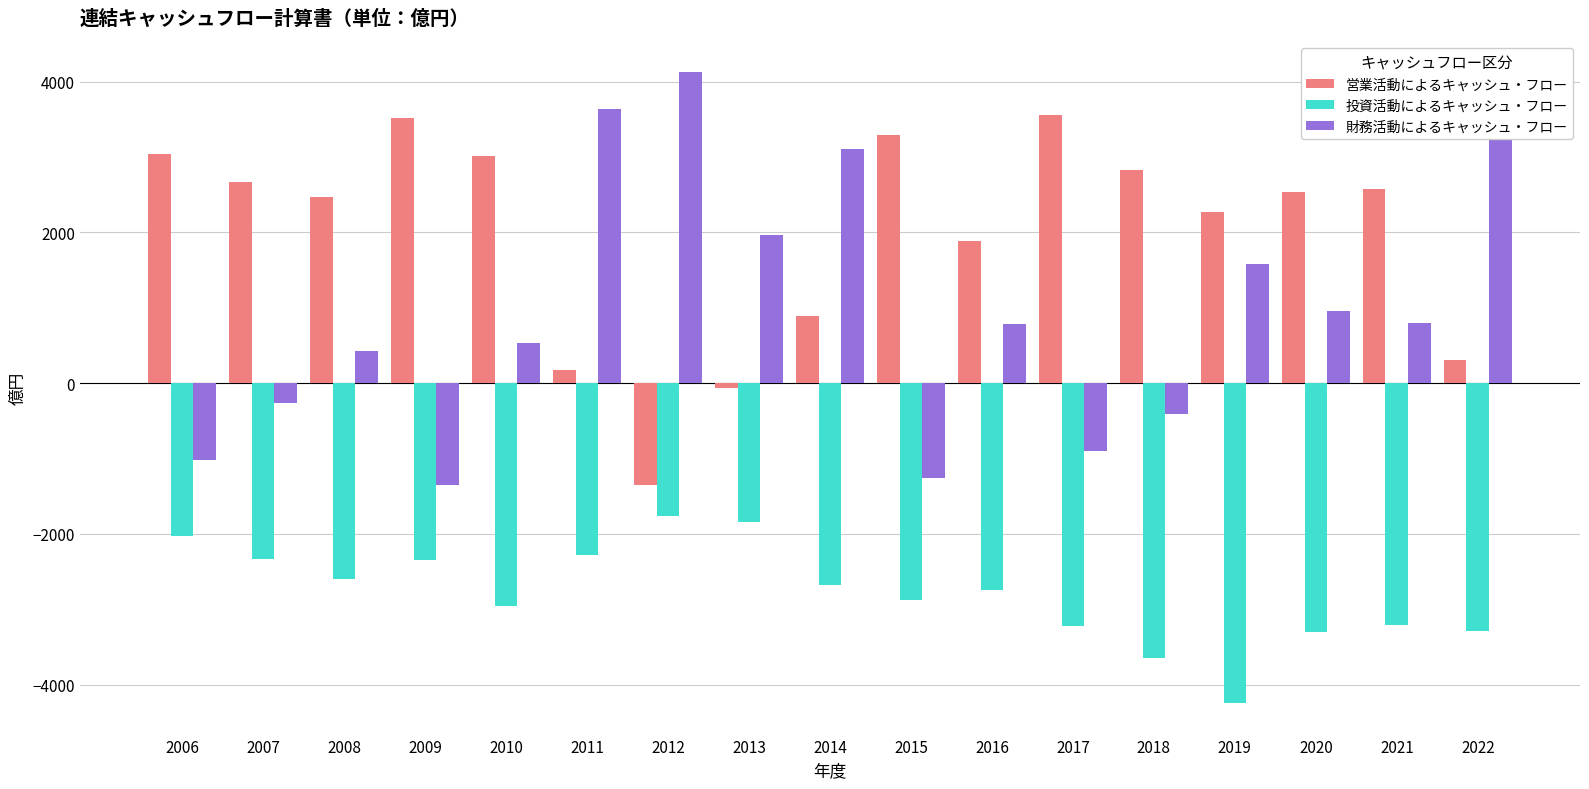

Rank the series by their average value, from lowest to highest.

投資活動によるキャッシュ・フロー, 財務活動によるキャッシュ・フロー, 営業活動によるキャッシュ・フロー